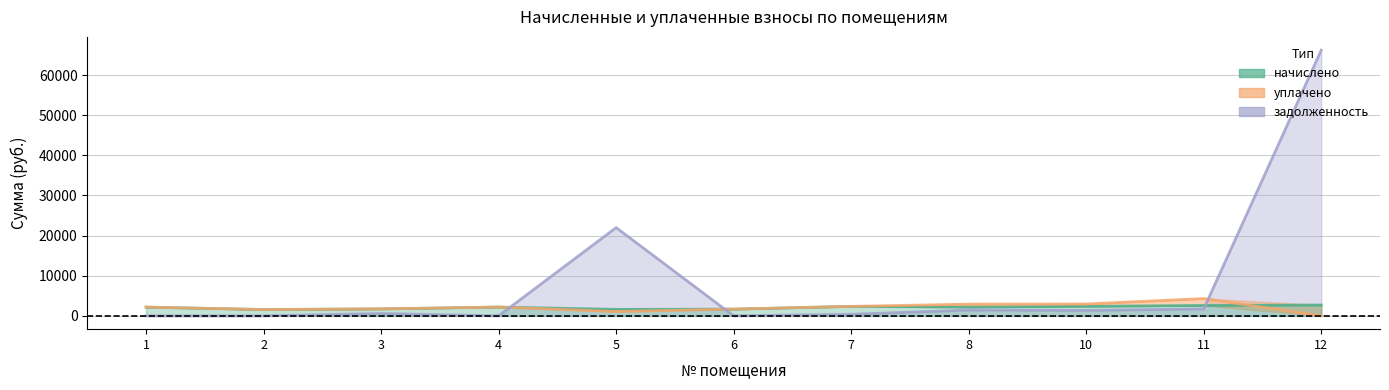

Which series changed the most between 8 and 12?

задолженность